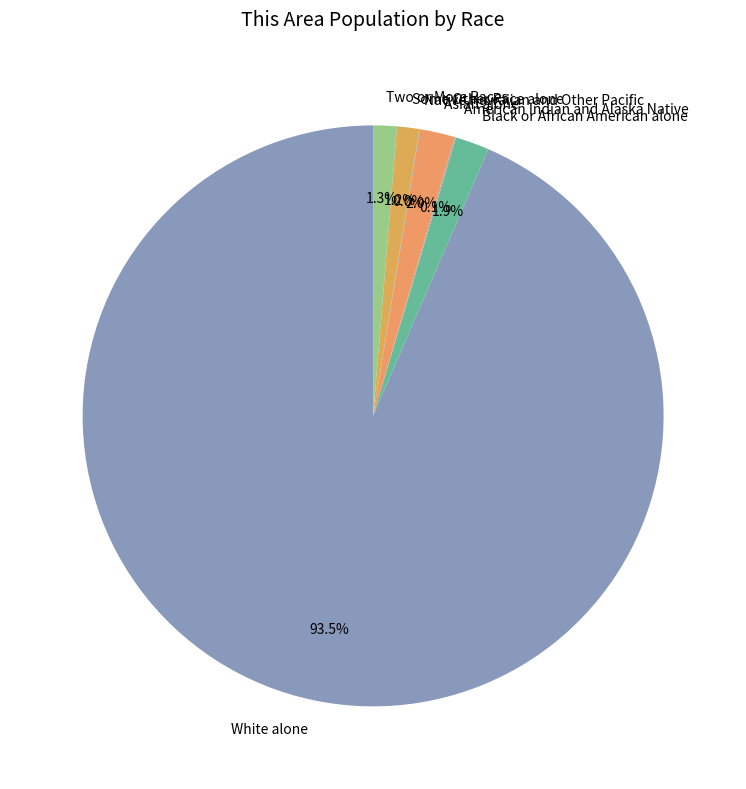

The Asian alone slice represents 15% of the pie. True or false?

False